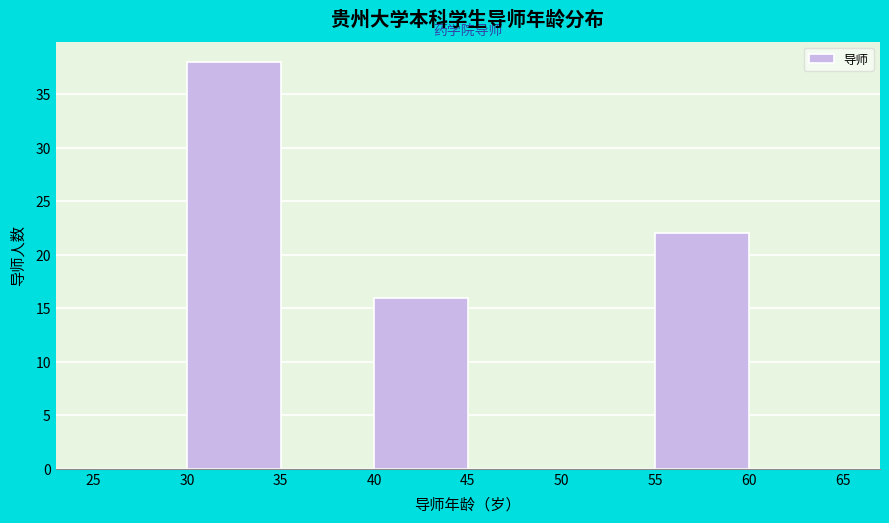

Reading left to right, list every bar in this chart as the range it spans on the x-axis followed by its height. The values are not printed on the chart, so give them approximately, as read against the axis.

25 to 30: 0
30 to 35: 38
35 to 40: 0
40 to 45: 16
45 to 50: 0
50 to 55: 0
55 to 60: 22
60 to 65: 0